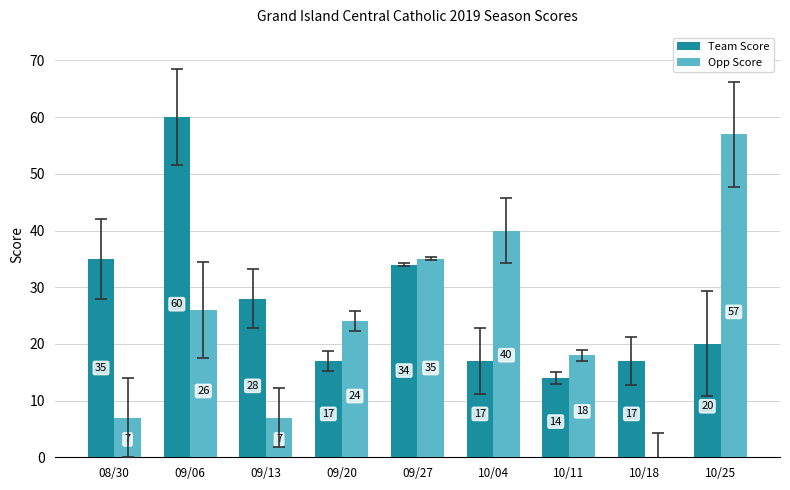

How many values in Opp Score are above zero?

8